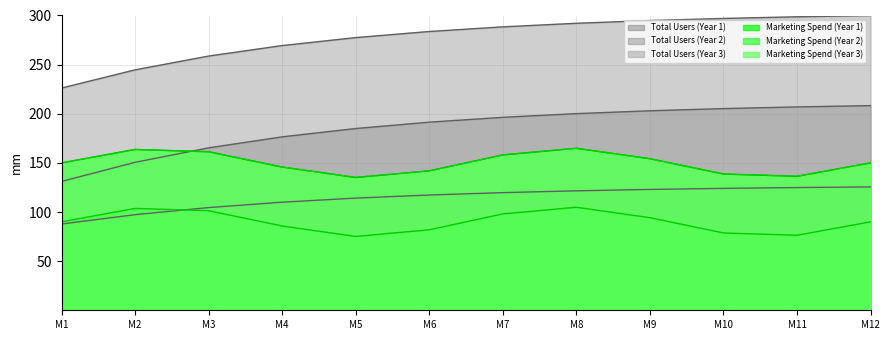

Rank the categories by Marketing Spend (Year 1) line value from lowest to highest.

M5, M11, M10, M6, M4, M12, M1, M9, M7, M3, M2, M8